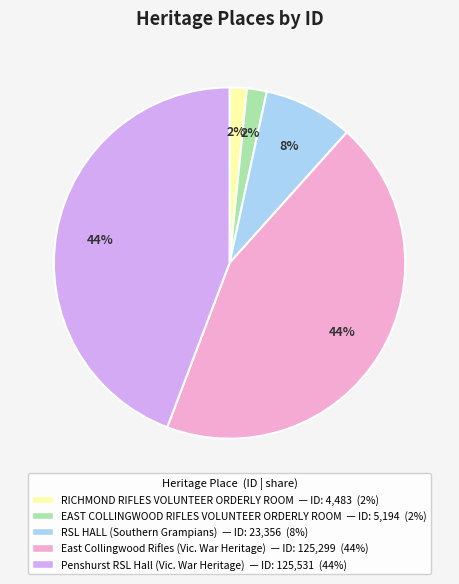

Do Penshurst RSL Hall (Vic. War Heritage) and RSL HALL (Southern Grampians) together represent more than half of the pie?

Yes